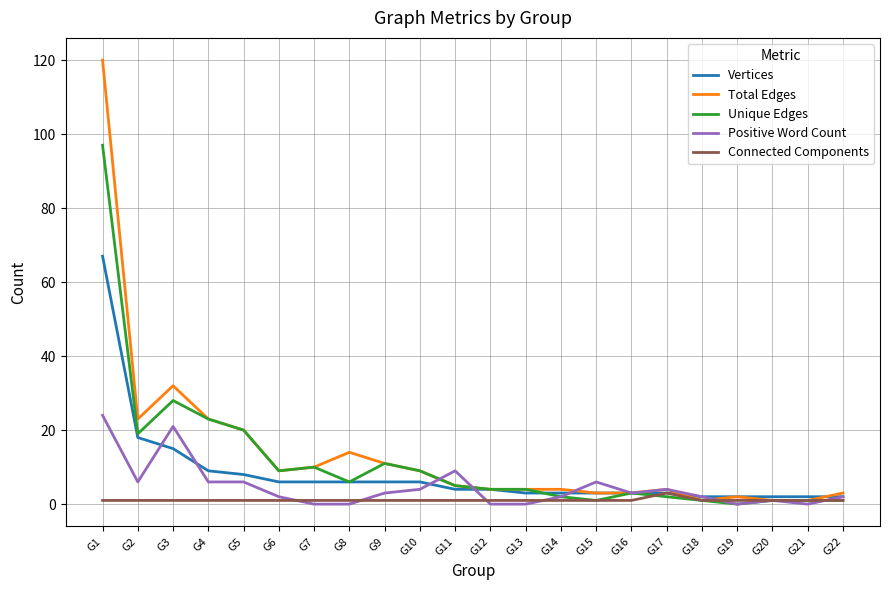

What is the sum of the Unique Edges values at G1 and G19?

97